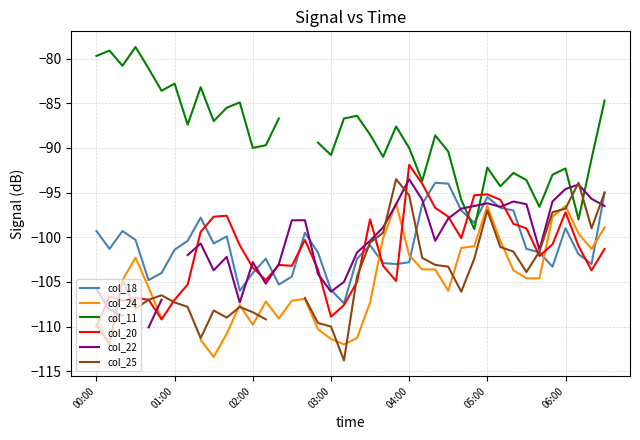

At which label does col_11 reach its minimum?

29